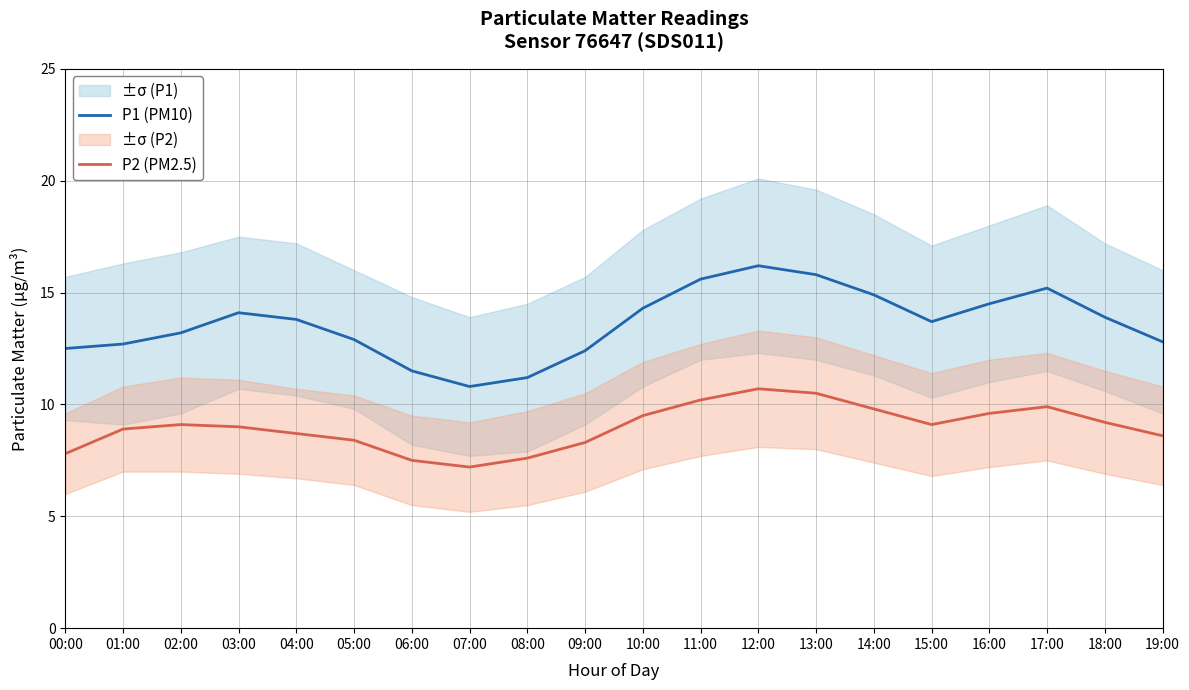

What is the difference between the P1 (PM10) values at 06:00 and 01:00?

1.2